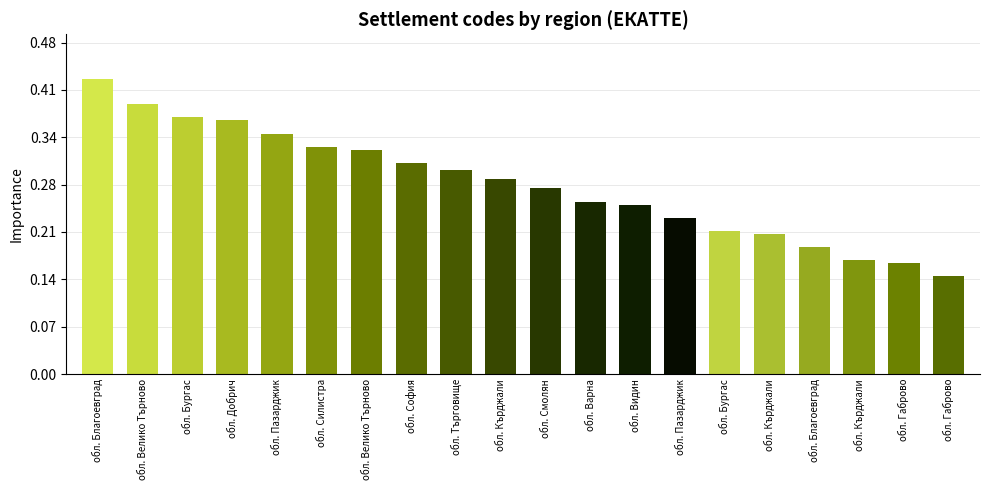

Which label corresponds to the largest value in the chart?

обл. Благоевград